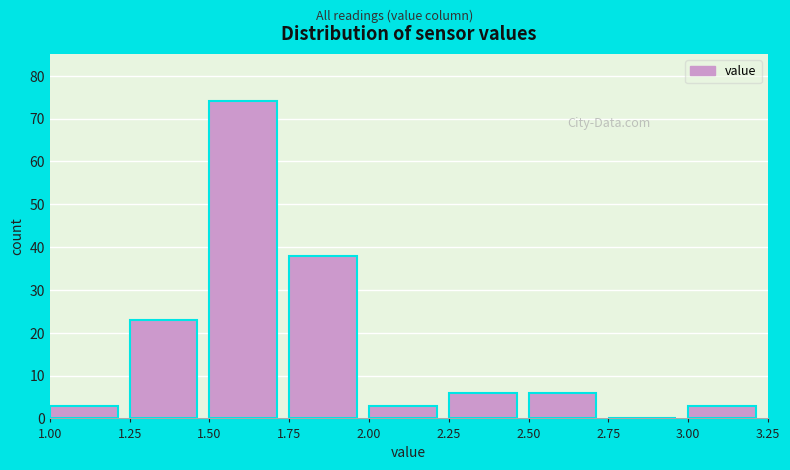

How tall is the bar that spans 2.50 to 2.75 on the x-axis? The values are not printed on the chart, so give them approximately, as read against the axis.

6